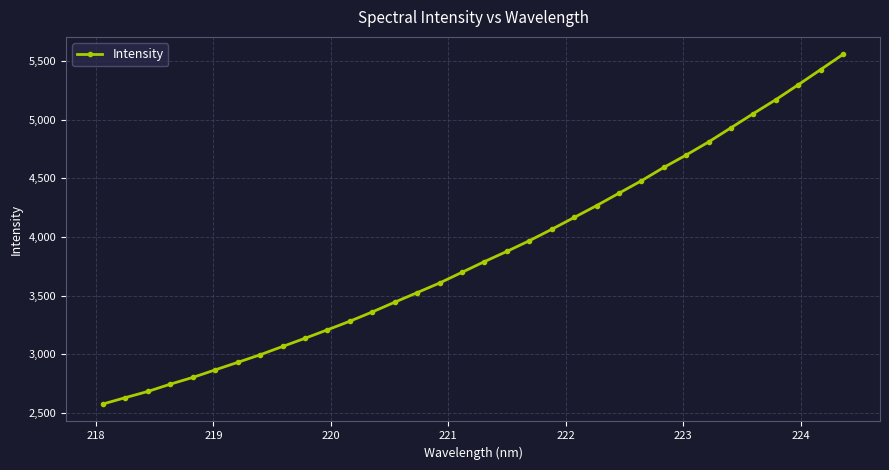

What is the smallest value displayed?

2578.4